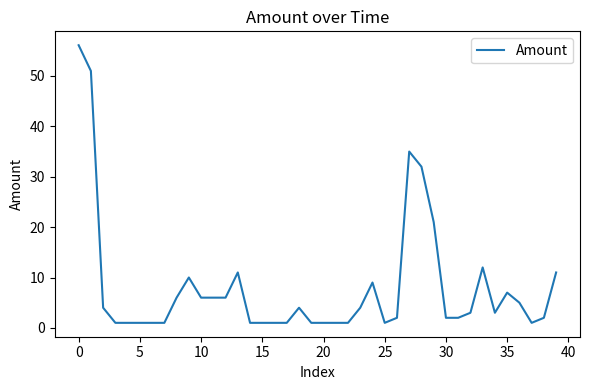

How many lines are shown in the chart?

1